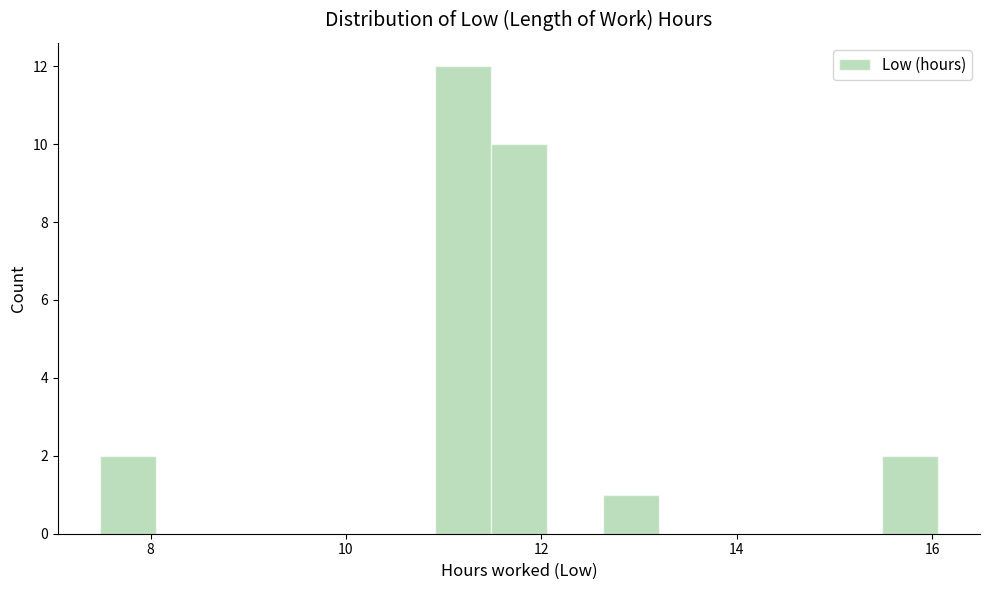

Around what value on the x-axis is the tallest bar? Give the approximate position of its centre, as read against the axis.

11.2